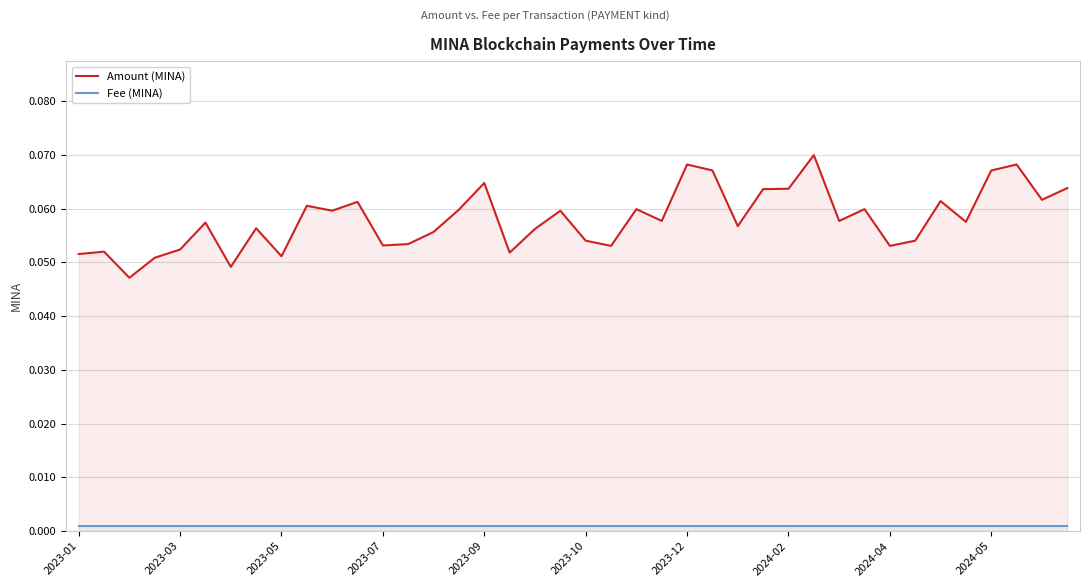

What is the spread (max minus min) of values at 14?

0.1